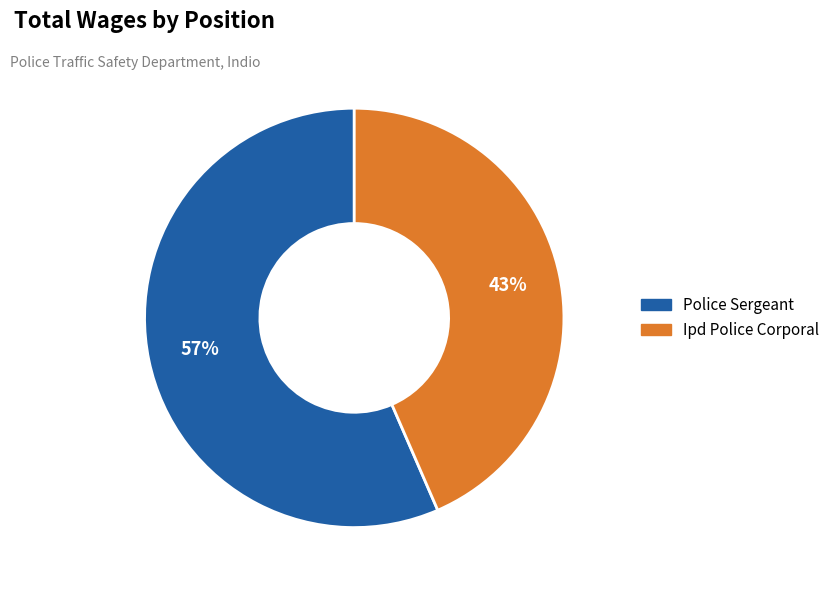

Which slice is the smallest?

Ipd Police Corporal